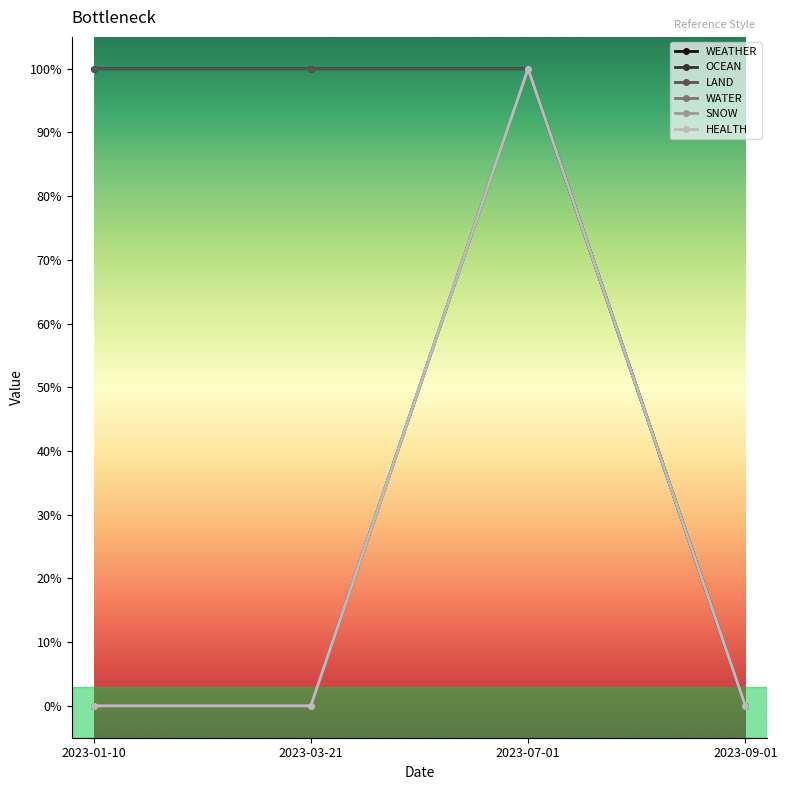

At 2023-03-21, list the series in order from smallest to largest.

OCEAN, WATER, SNOW, HEALTH, WEATHER, LAND